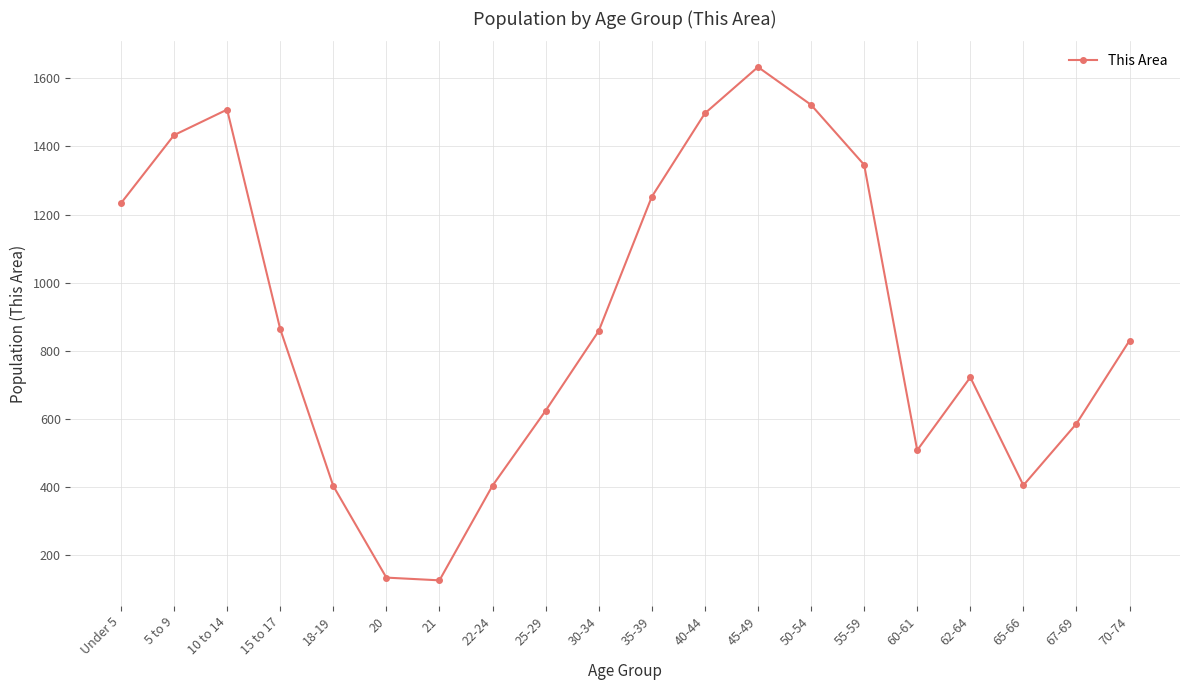

At which category does the chart reach its peak across all series?

45-49